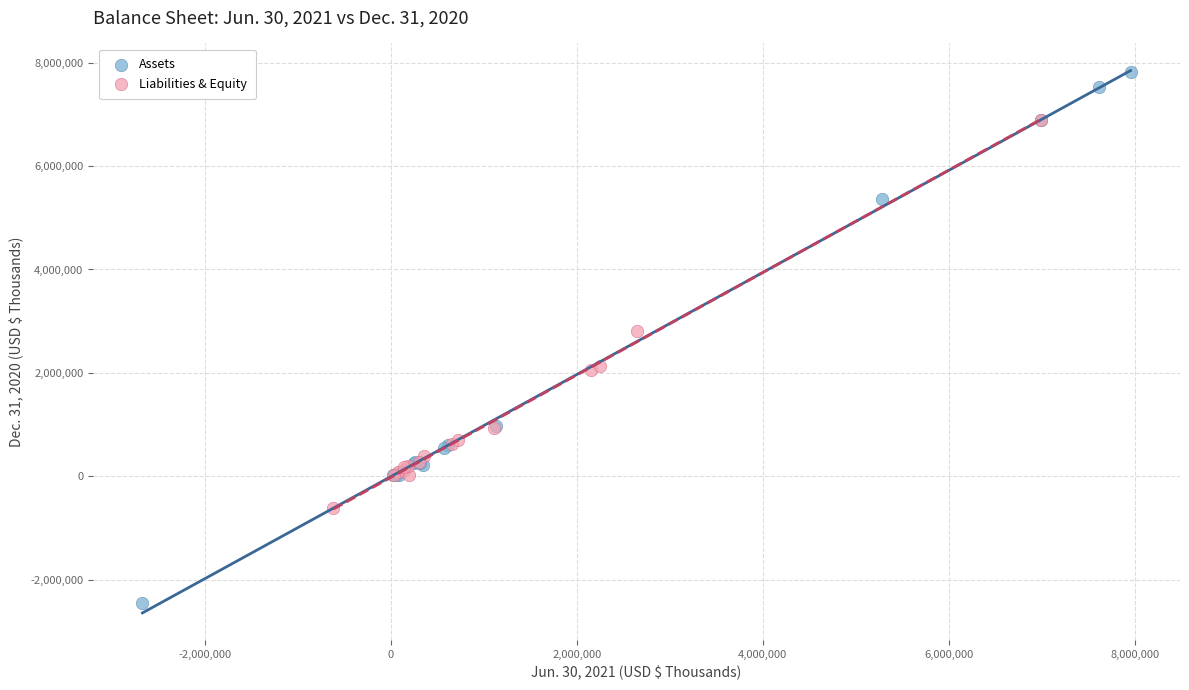

Which series has the largest Y range (max minus min)?

Assets